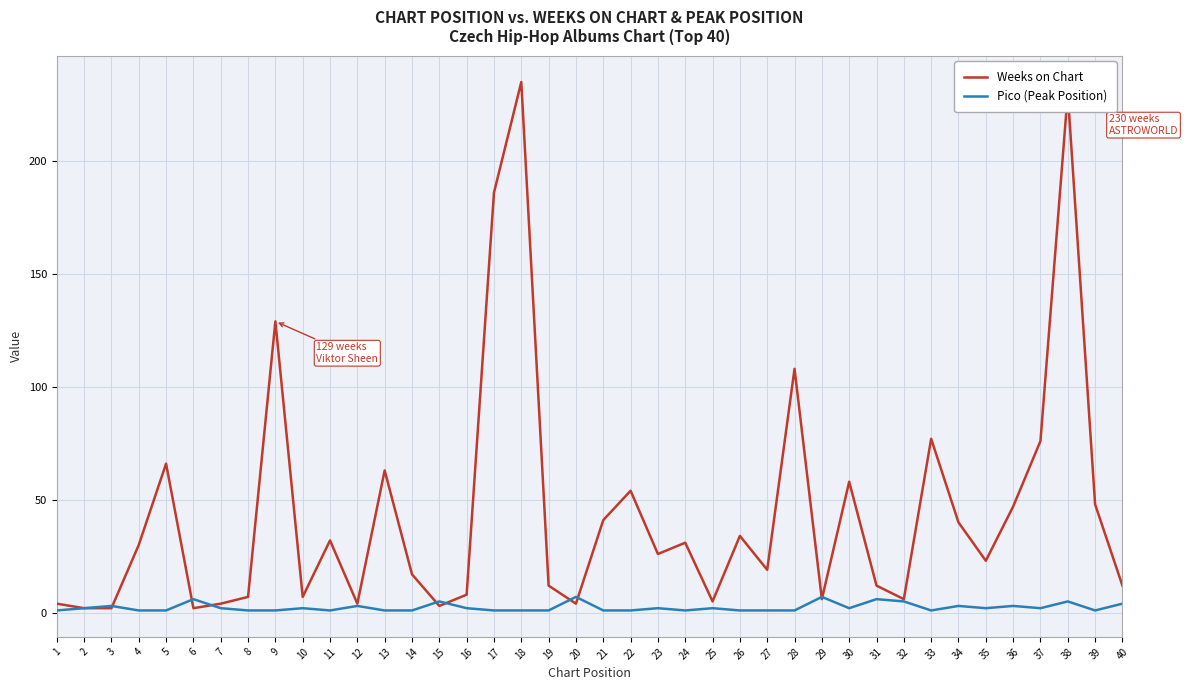

Which series has the largest total across all categories?

Weeks on Chart